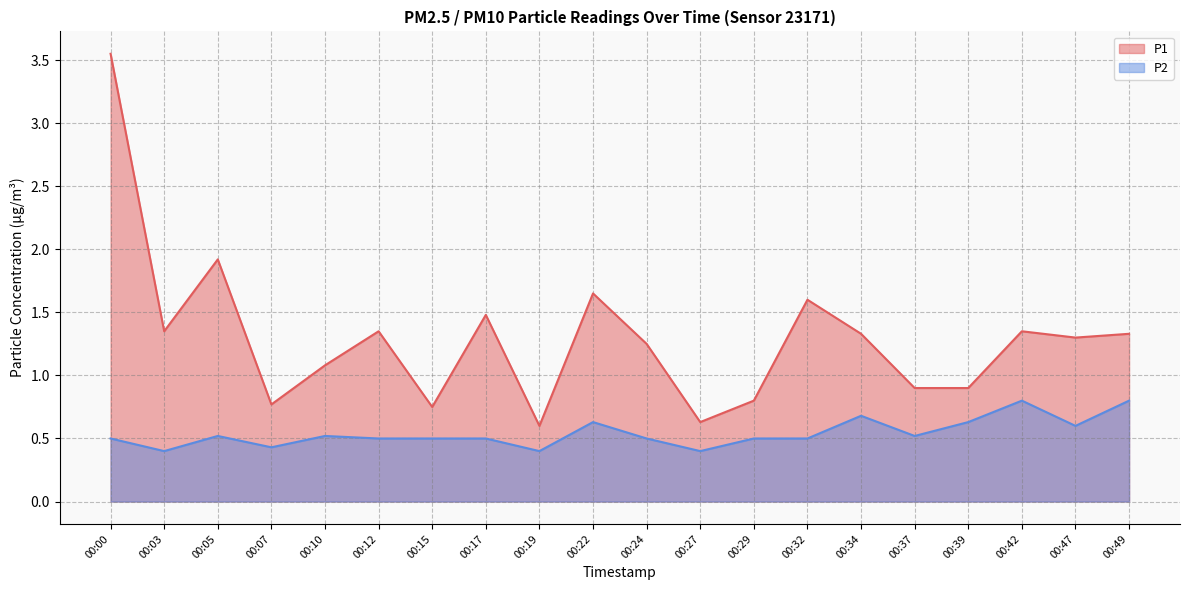

List the series in order of their overall mean, lowest first.

P2, P1